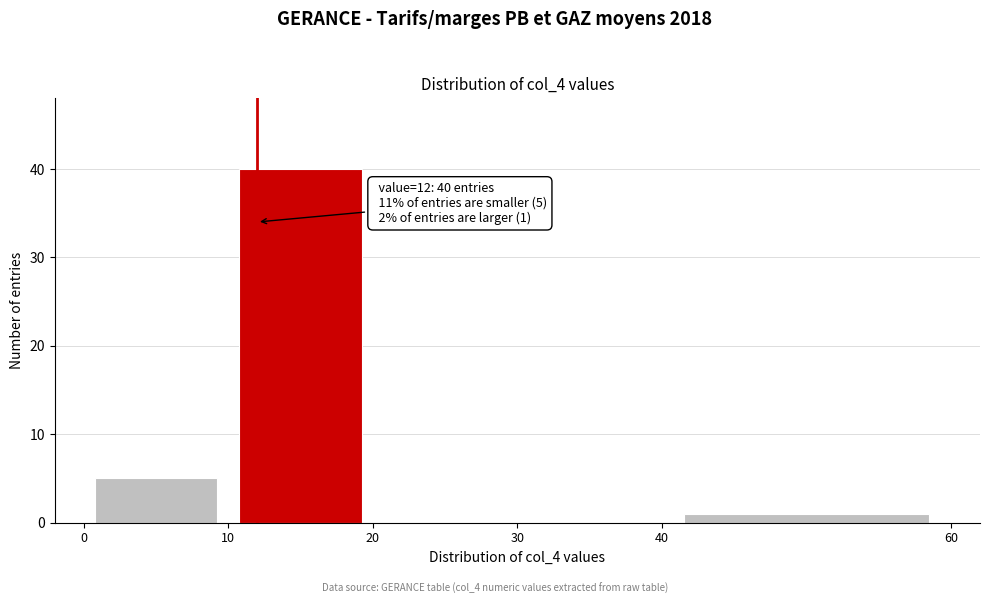

Which range on the x-axis has the tallest bar?

10 to 20